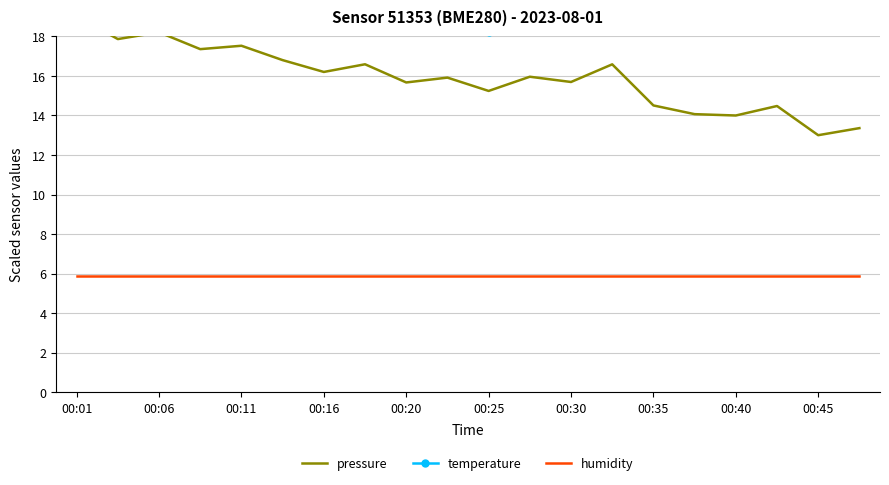

What is the minimum value shown in the chart?

5.9